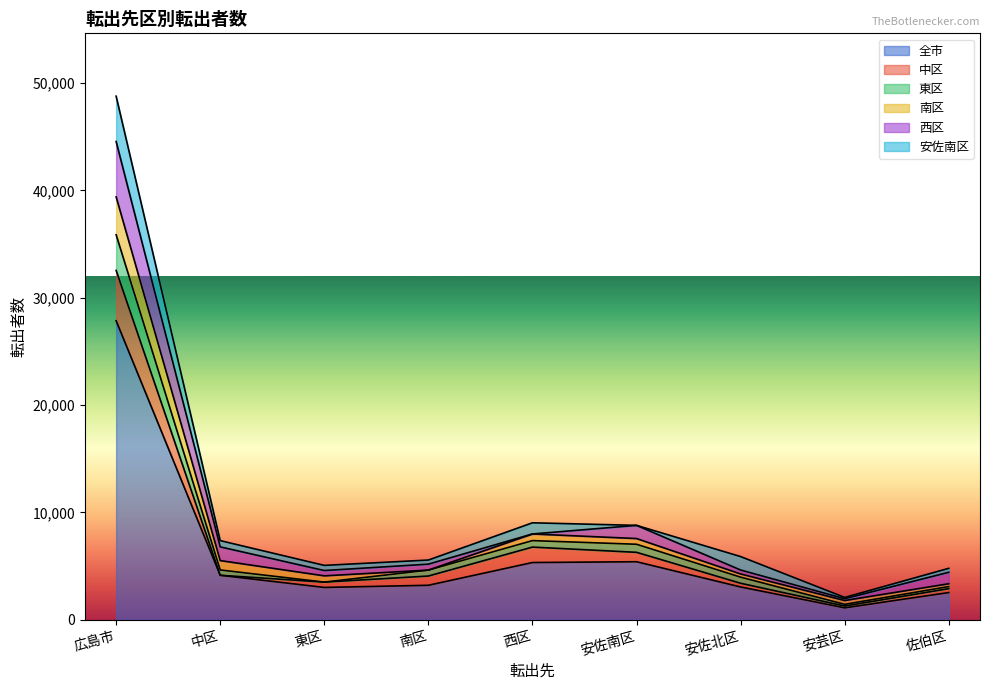

True or false: 東区 has more than 2 points higher than both neighbors.

False